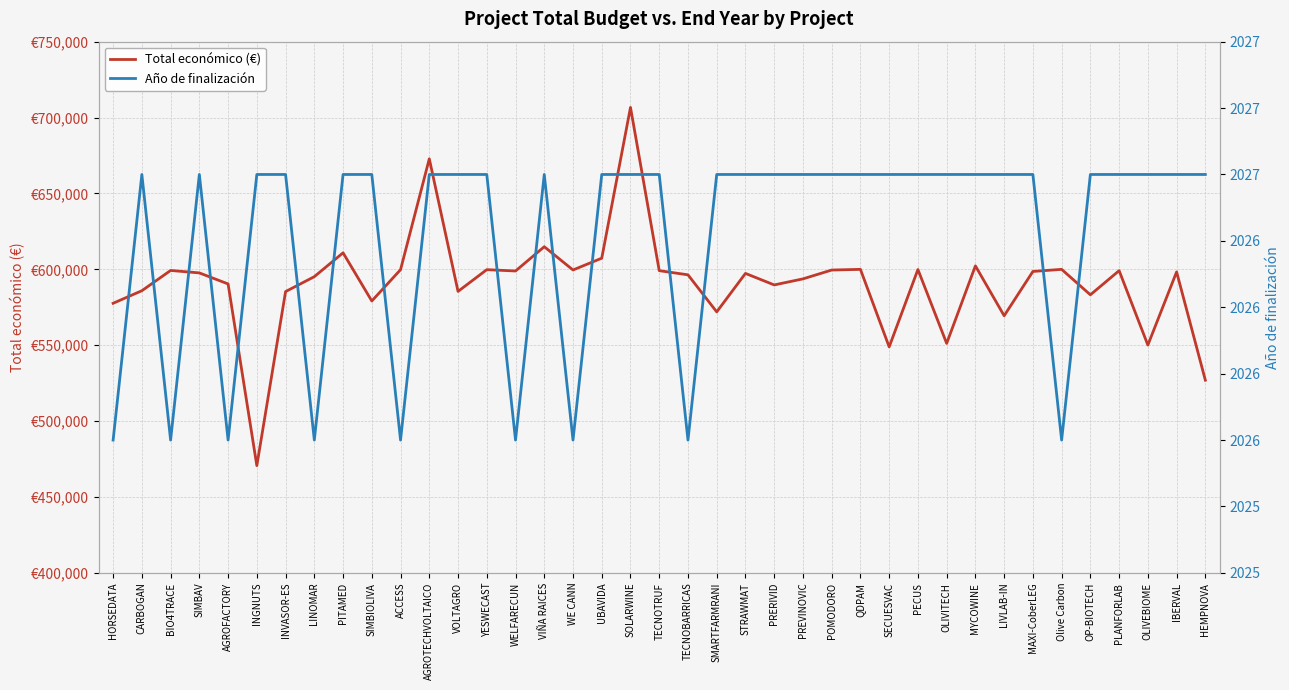

How many data points does each series have?

39